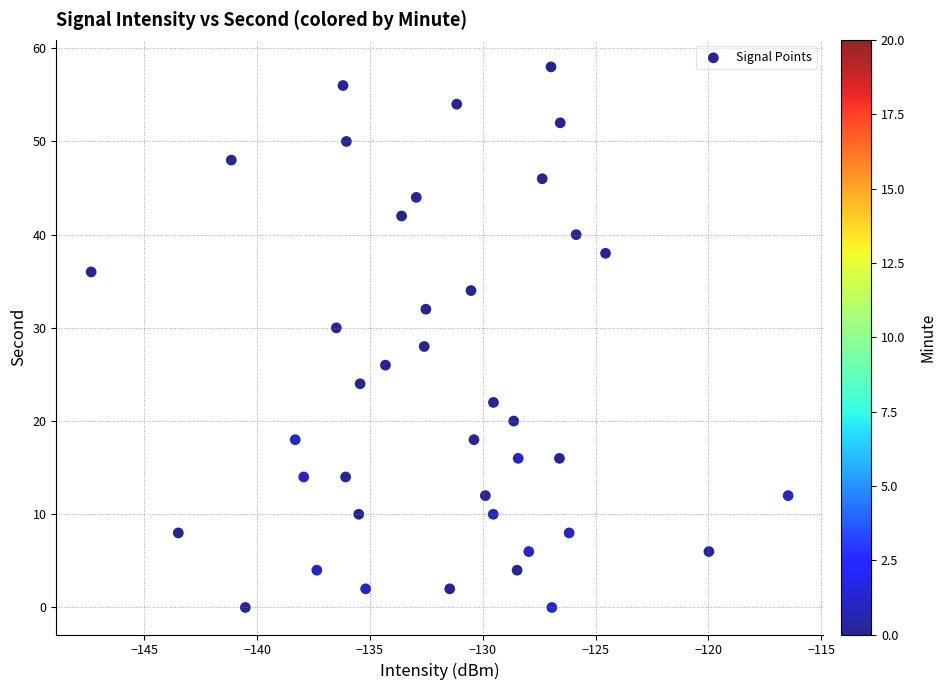

What is the range of Y values (max minus min)?

58